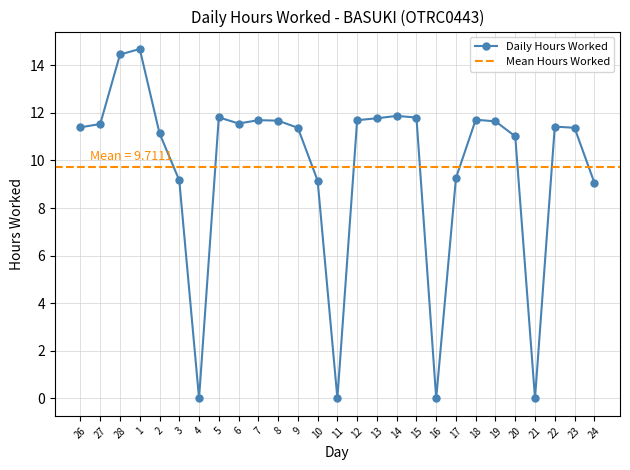

How many interior local valleys (lower than both neighbors) does the data have?

5